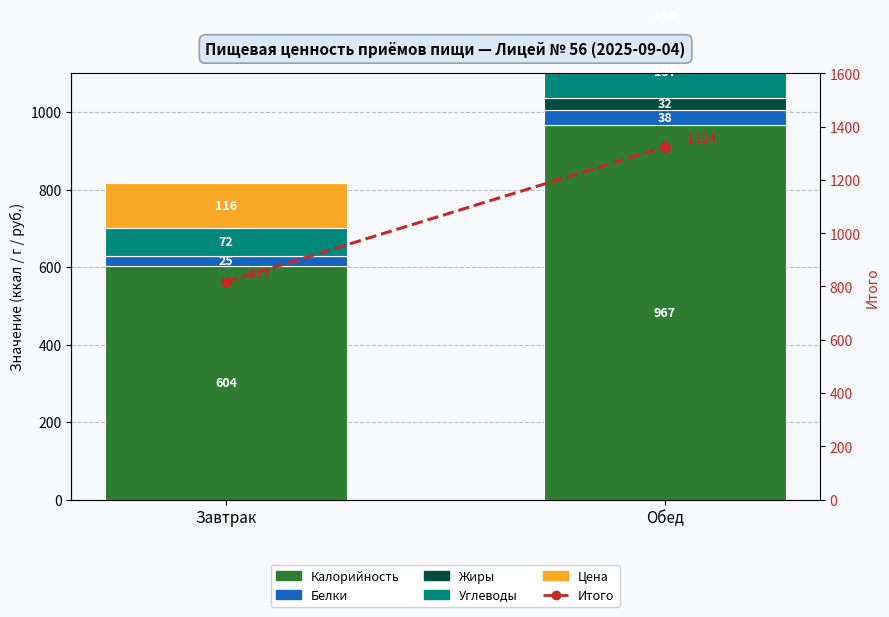

At how many categories does at least one series exceed 1065?

1